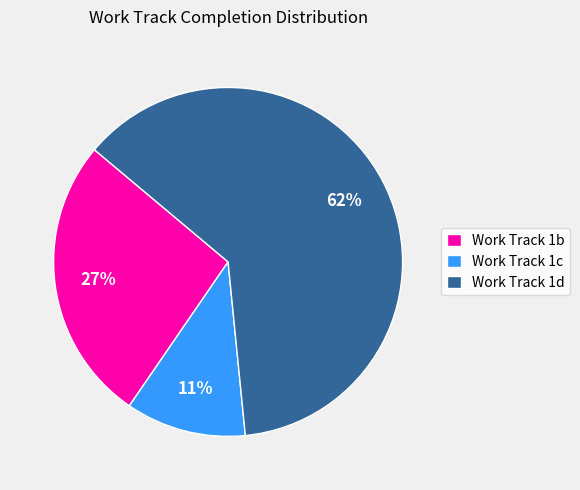

To the nearest percent, what is the difference between the largest and smallest slice percentages?

51%